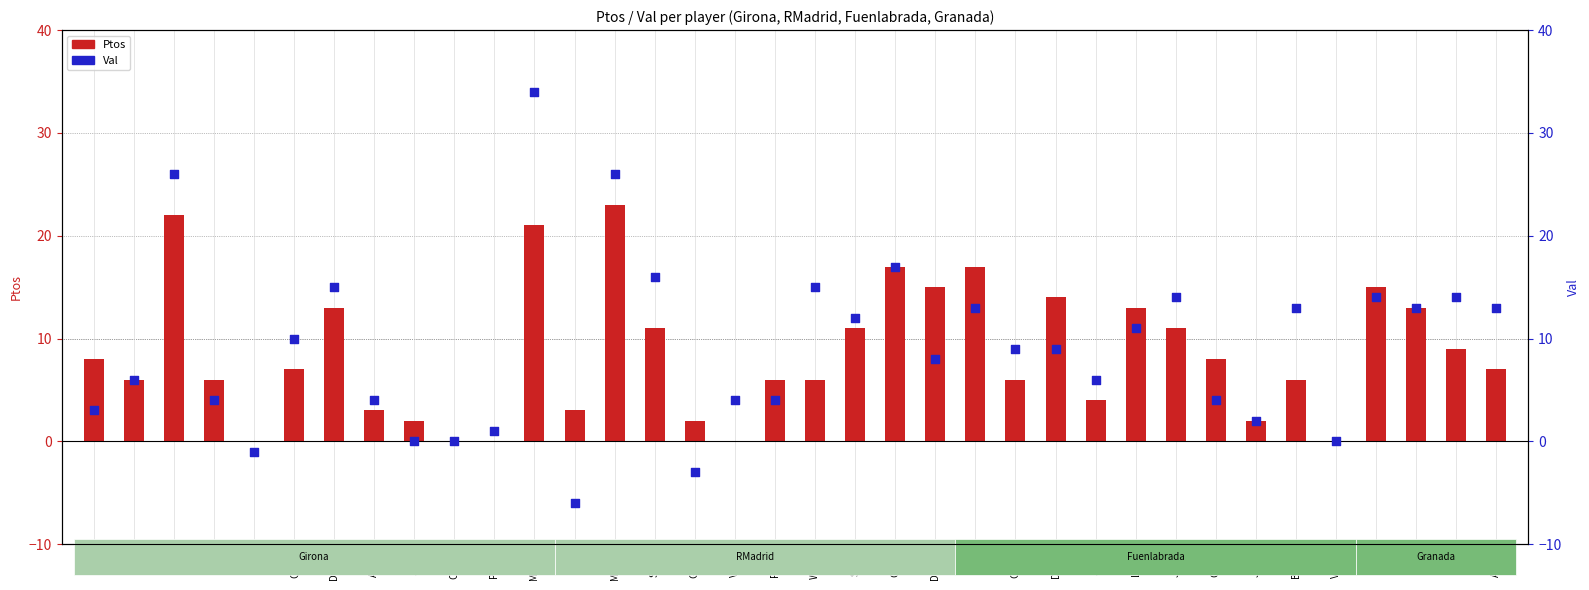

Which series has the largest total across all categories?

Val (scatter)